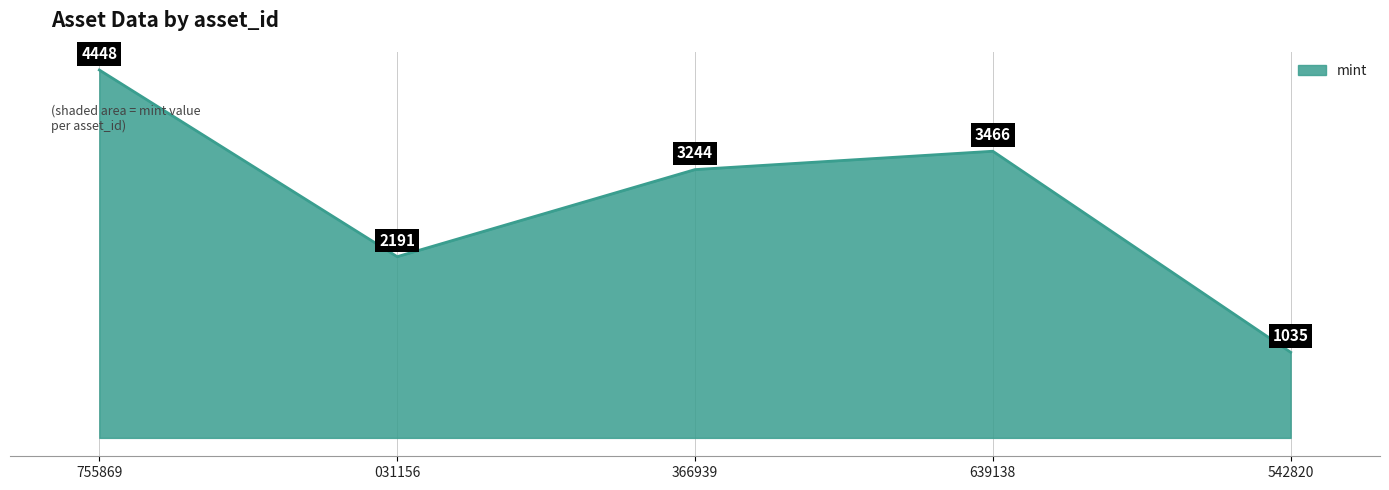

Where is the first local maximum?

639138